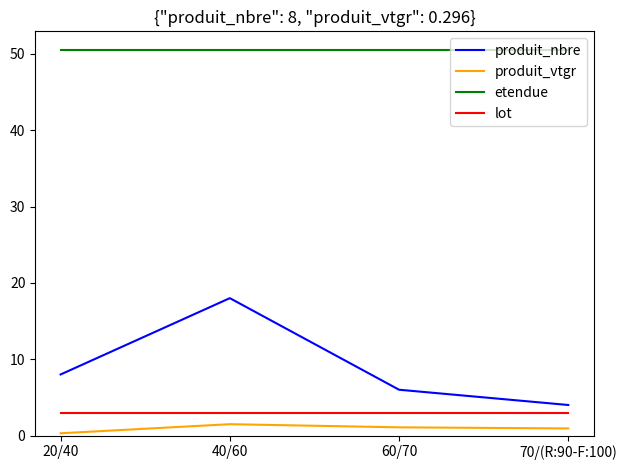

Which series has the largest range (max minus min)?

produit_nbre